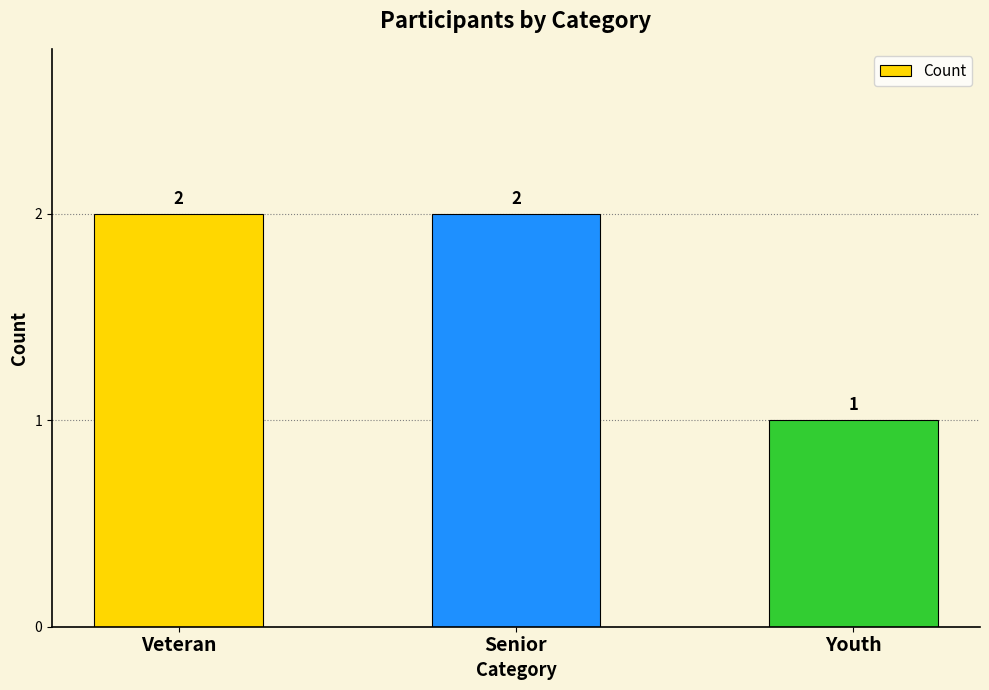

Which label corresponds to the smallest value in the chart?

Youth